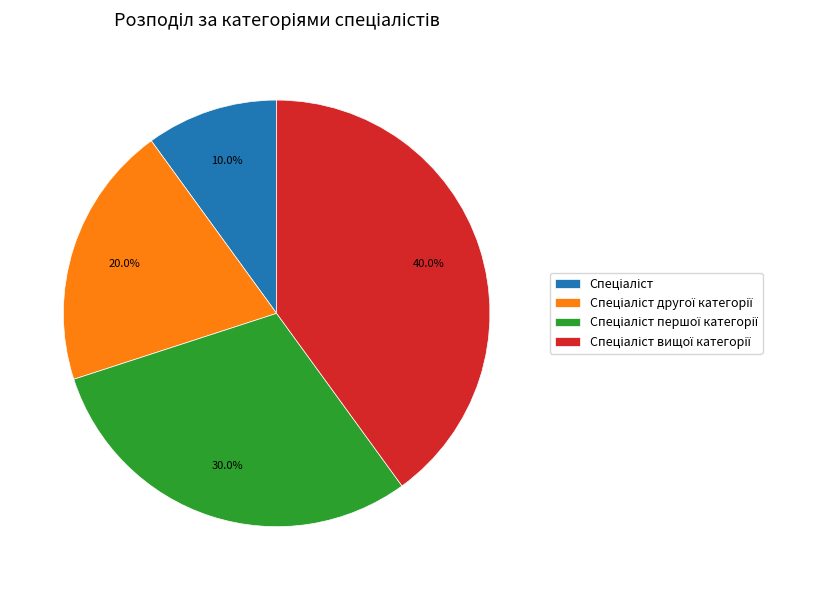

Is there any slice that represents more than half of the pie?

No